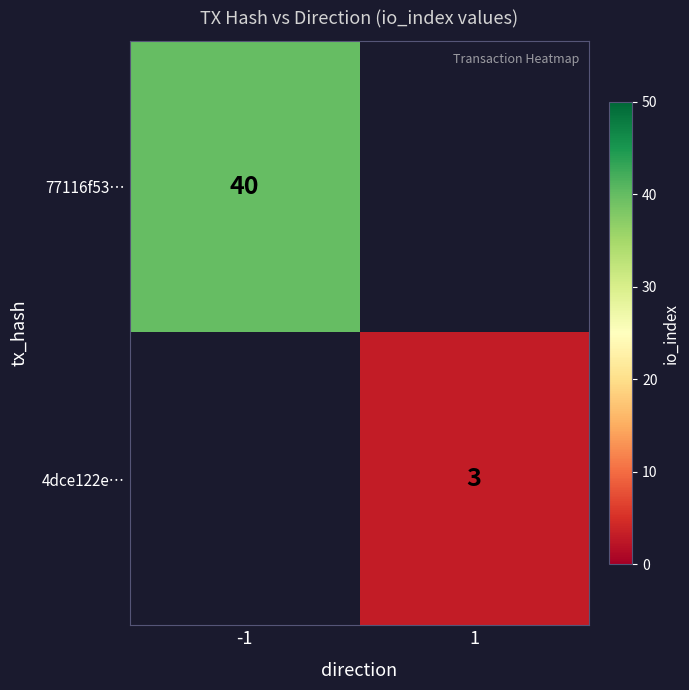

The 4dce122e… series shows 5 at 1. True or false?

False